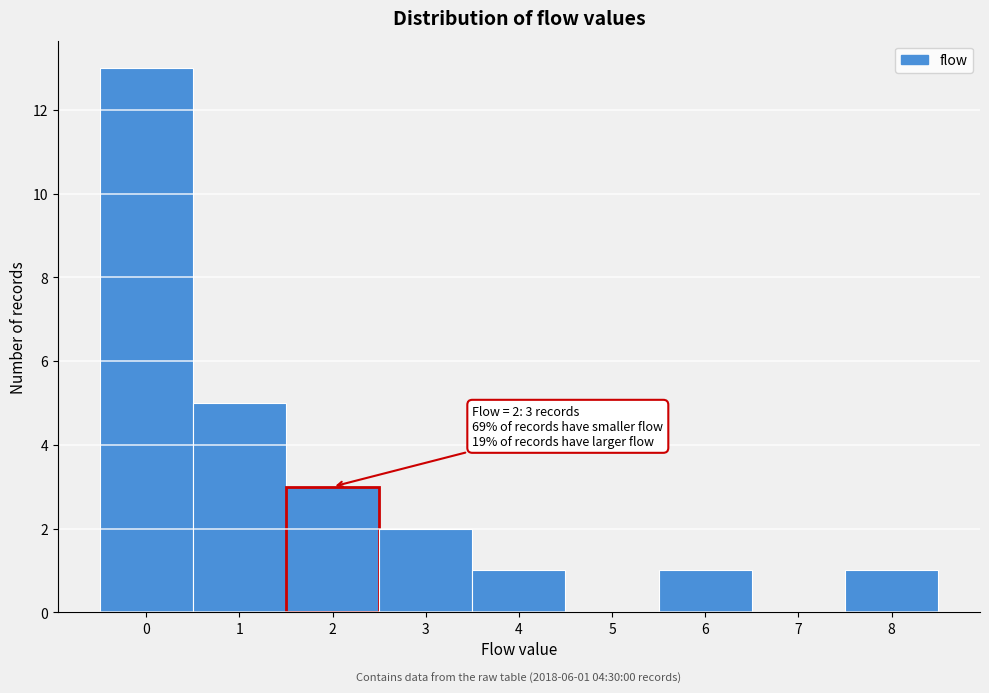

Which range on the x-axis has the tallest bar?

-0.5 to 0.5